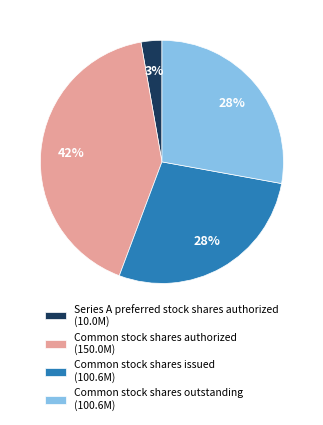

How many segments does this pie chart have?

4